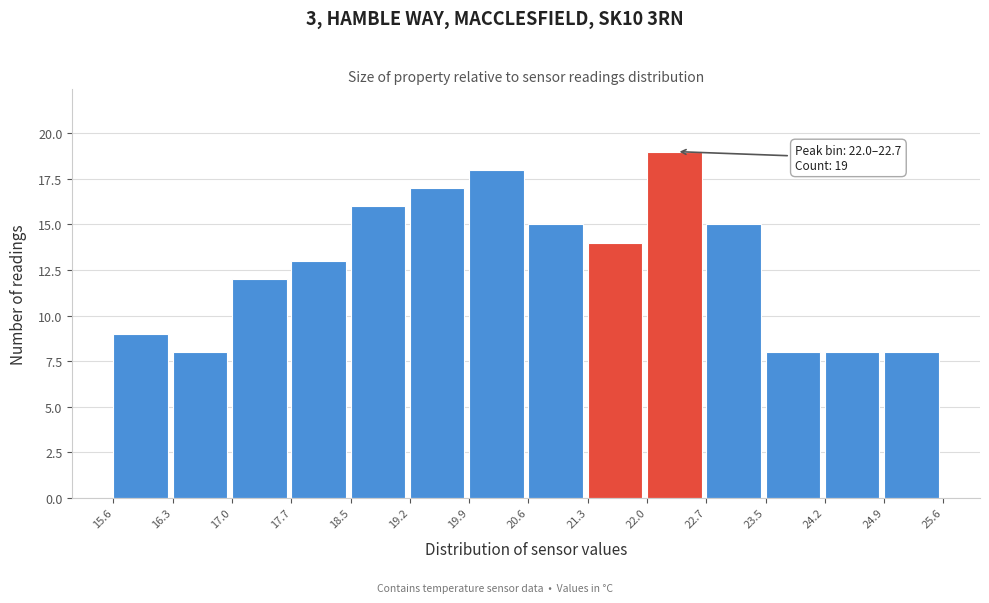

Over which range of the x-axis is the bar tallest?

22.0 to 22.7